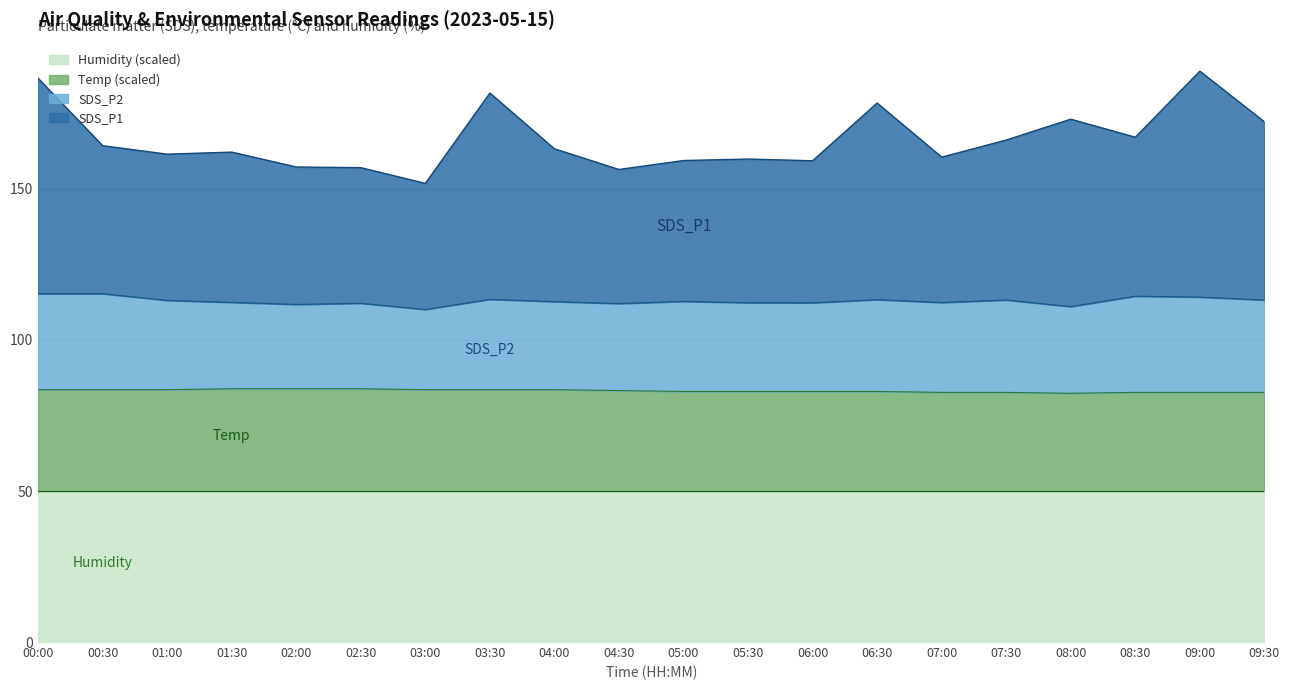

True or false: SDS_P1 has more than 0 points higher than both neighbors.

True